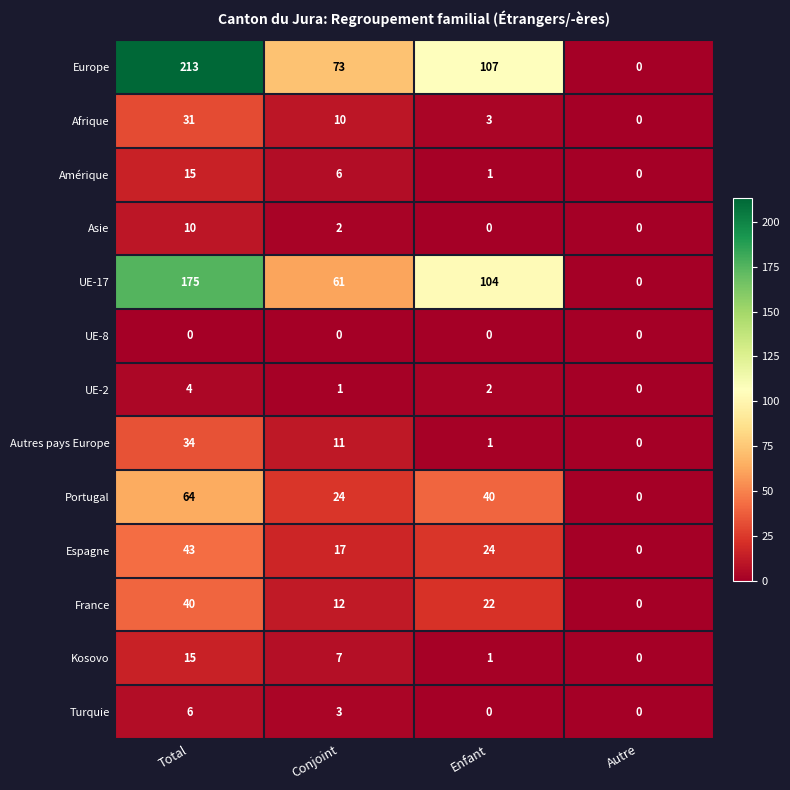

List the labels in order of Portugal value, smallest first.

Autre, Conjoint, Enfant, Total